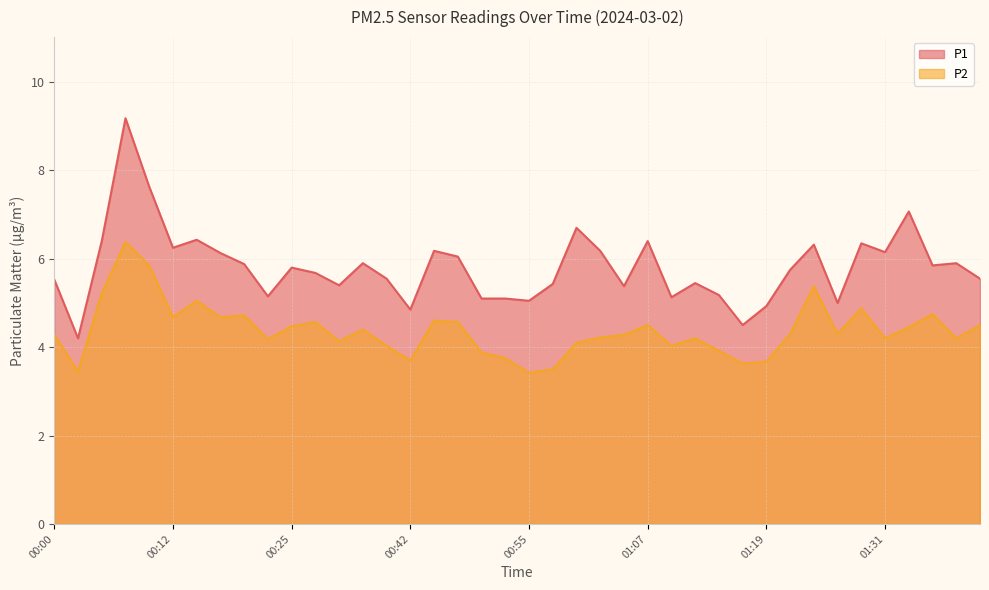

Where does the P1 series first go above 5?

00:00